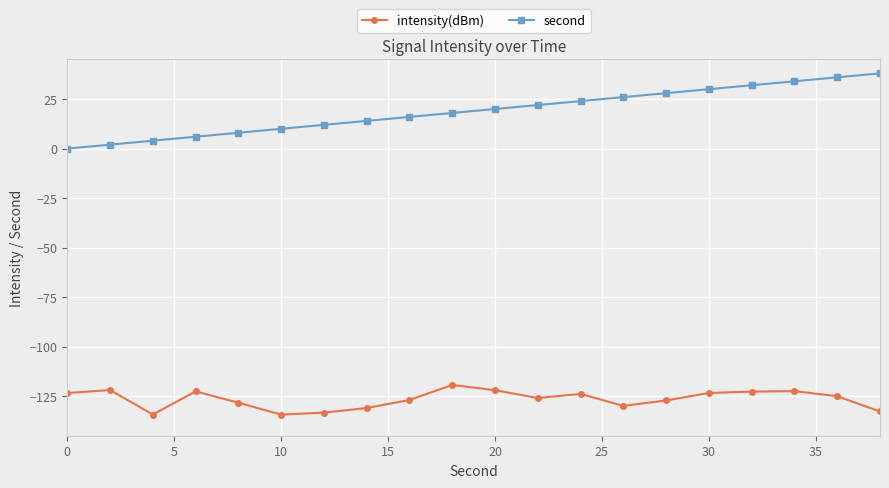

What is the smallest value displayed?

-134.3